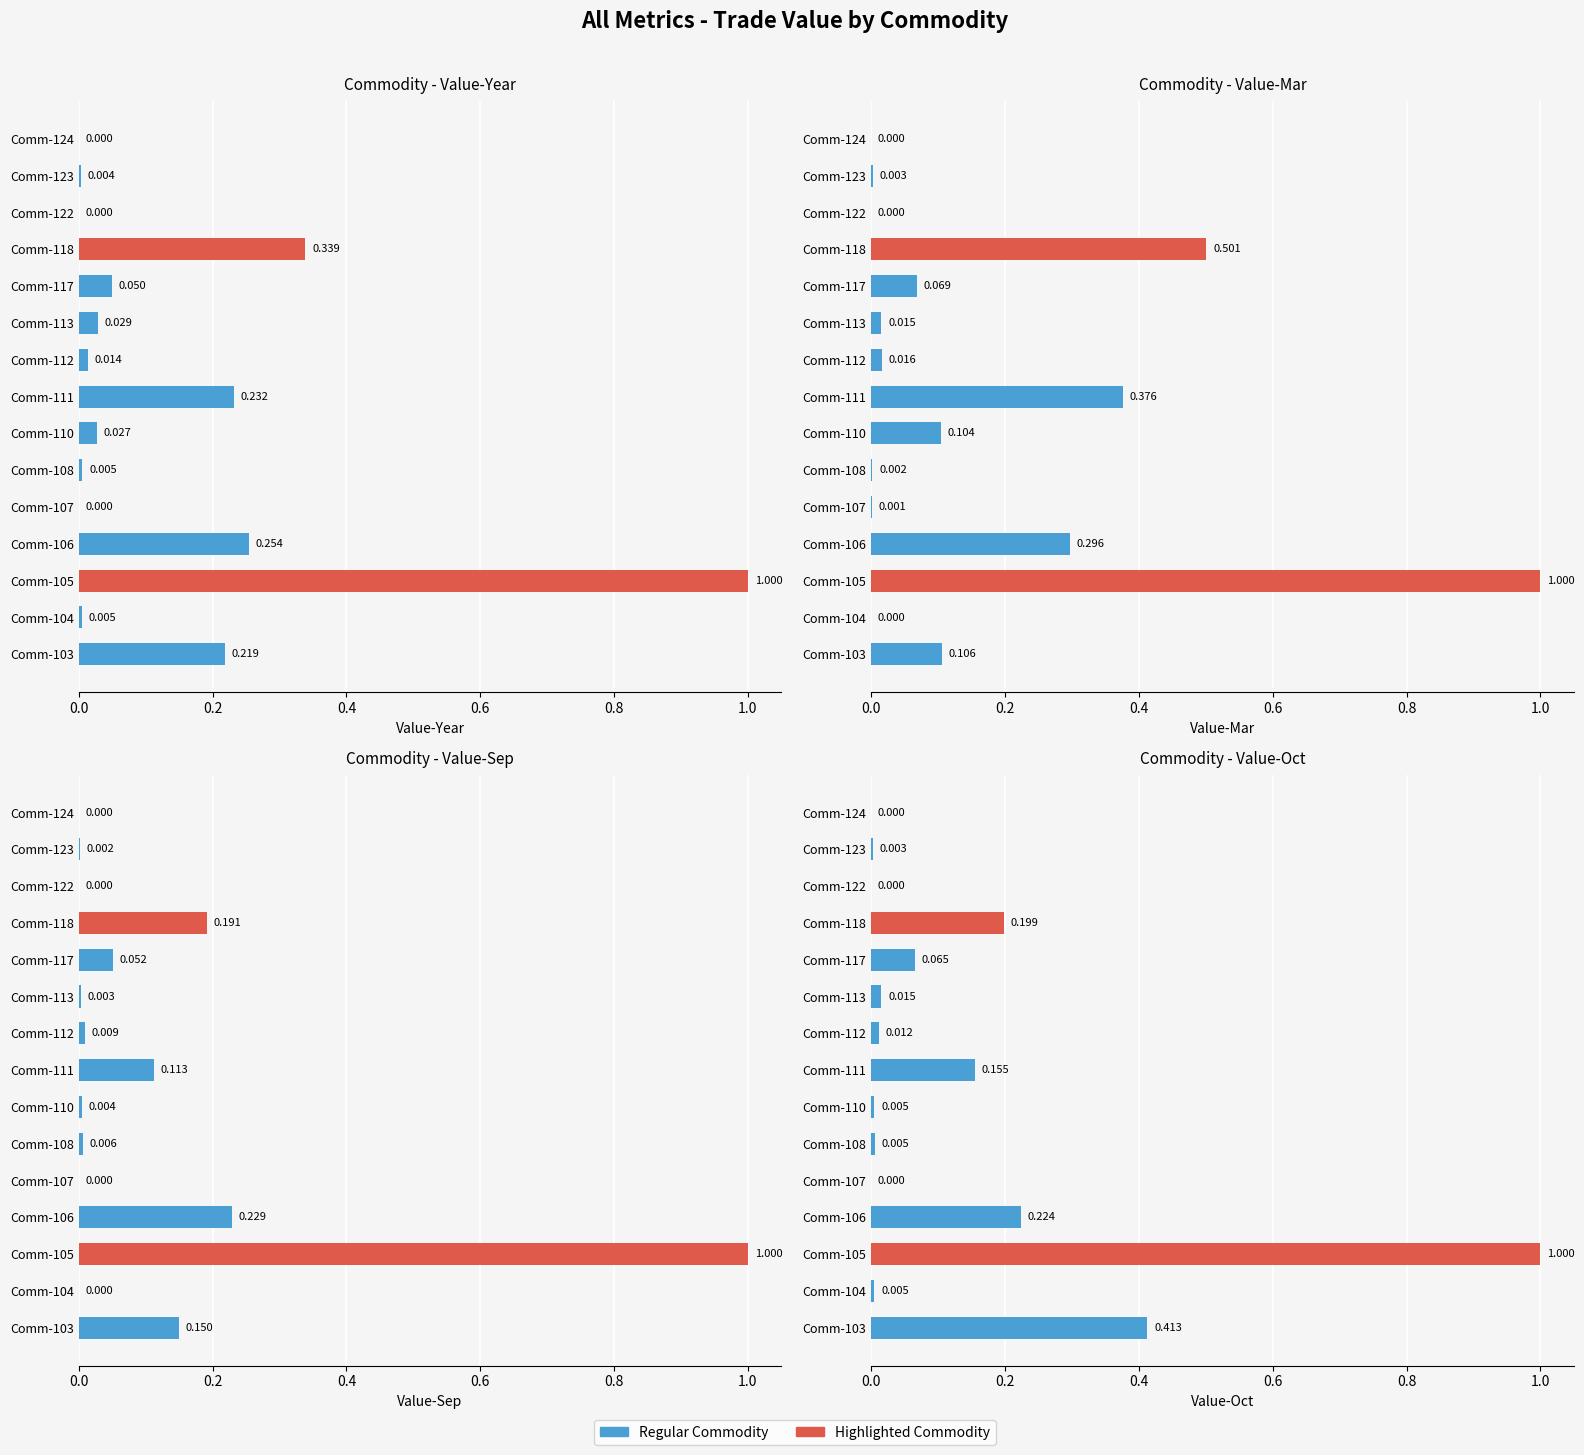

Rank the series at Comm-124 from lowest to highest value.

Value-Mar, Value-Sep, Value-Oct, Value-Year